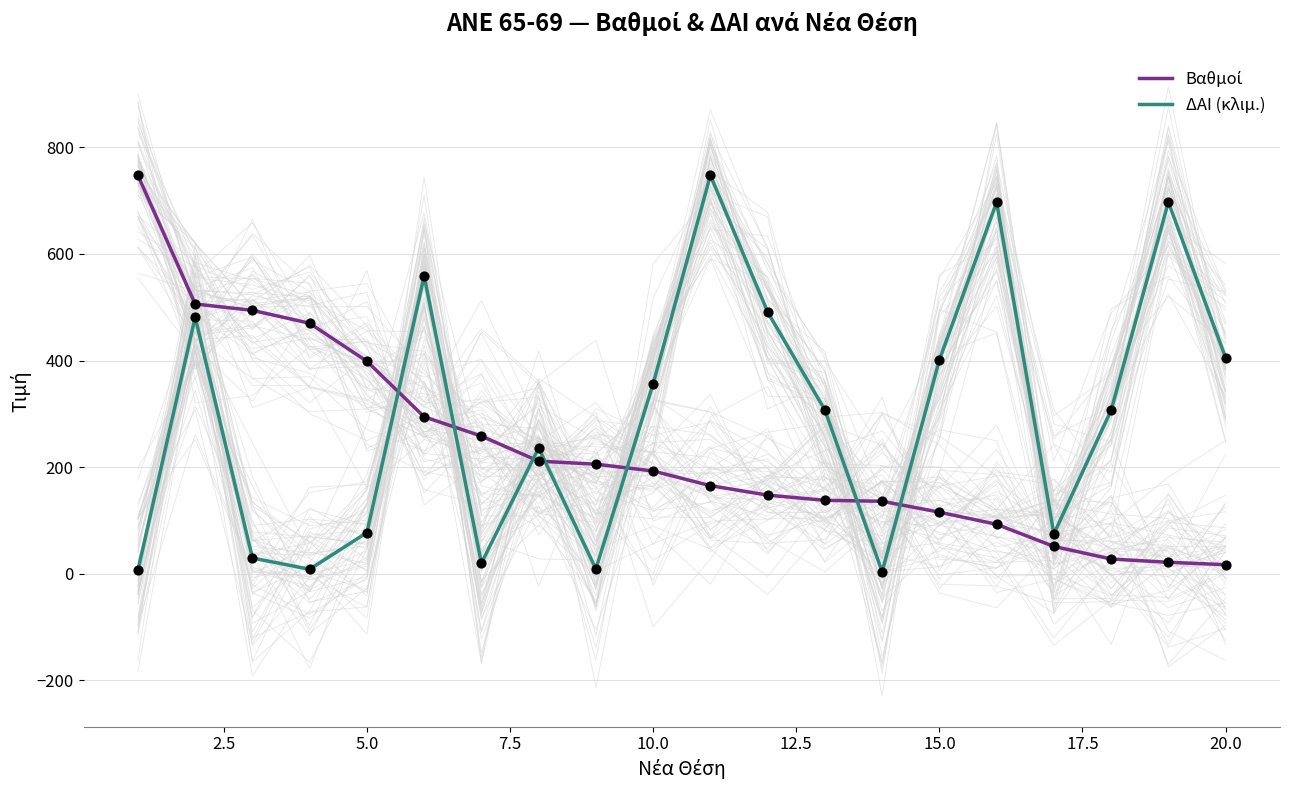

Which series has the largest Y range (max minus min)?

ΔΑΙ (κλιμ.)